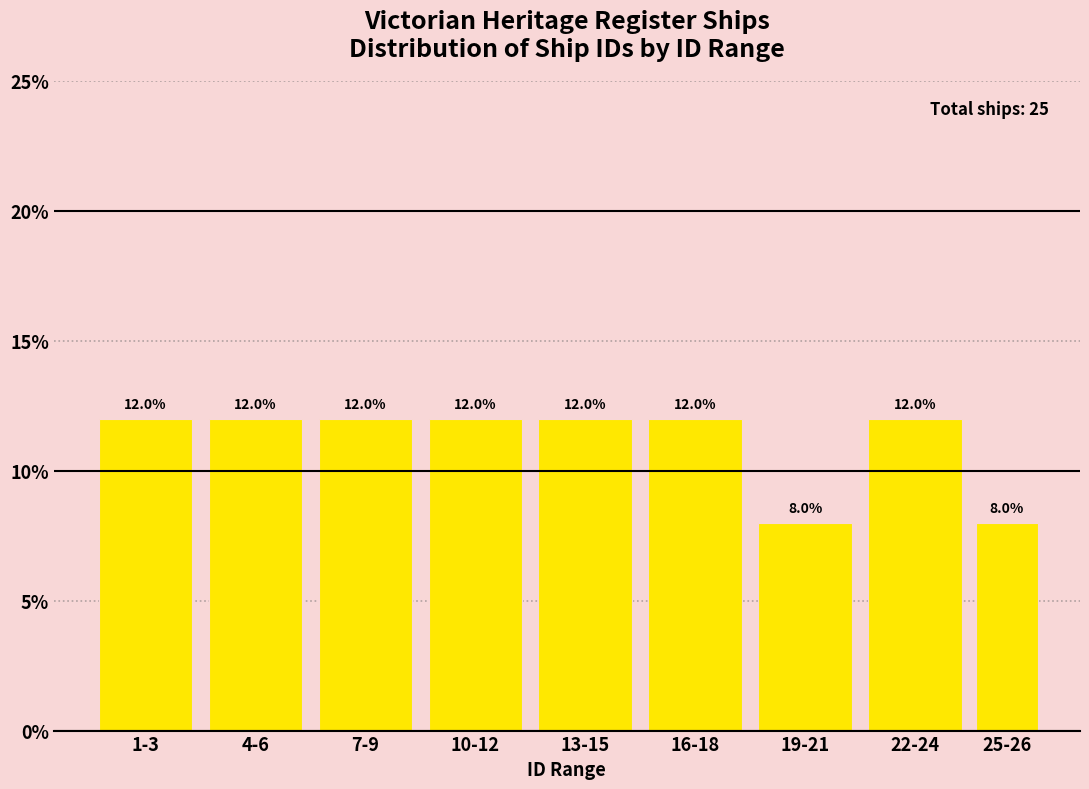

Reading left to right, what are all the values shown in this chart?

1-3=12	4-6=12	7-9=12	10-12=12	13-15=12	16-18=12	19-21=8	22-24=12	25-26=8